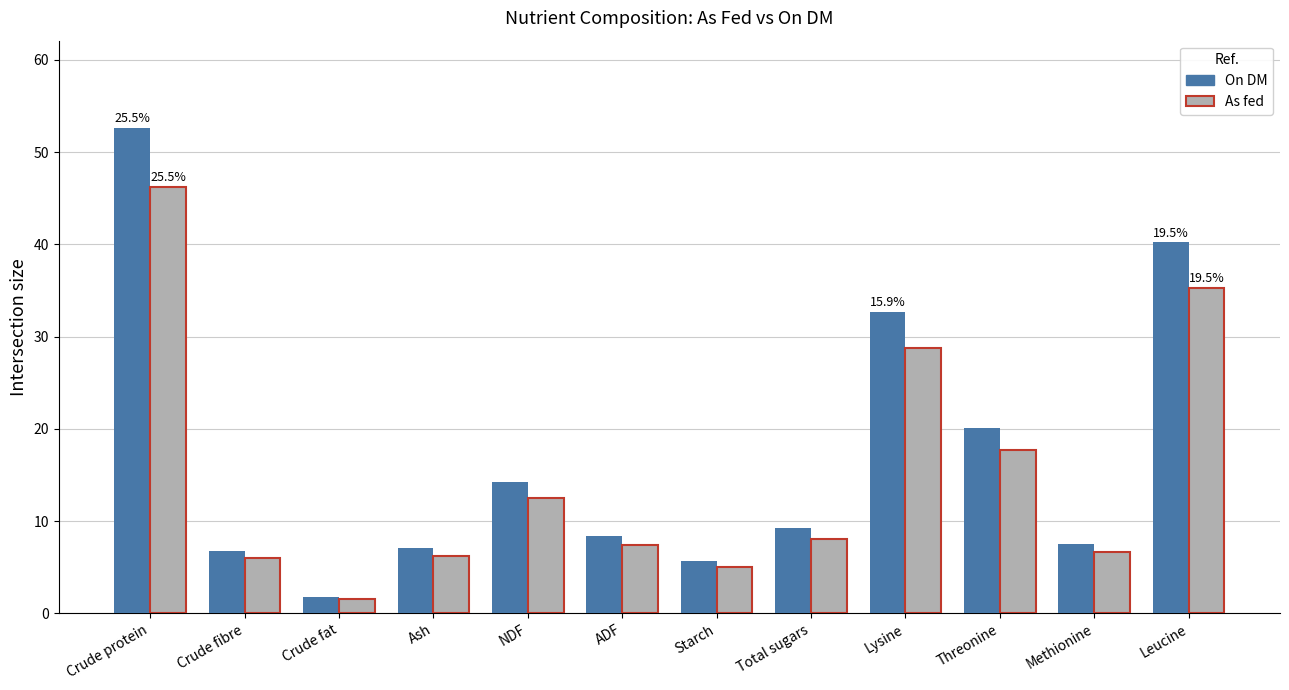

Rank the series at NDF from lowest to highest value.

As fed, On DM